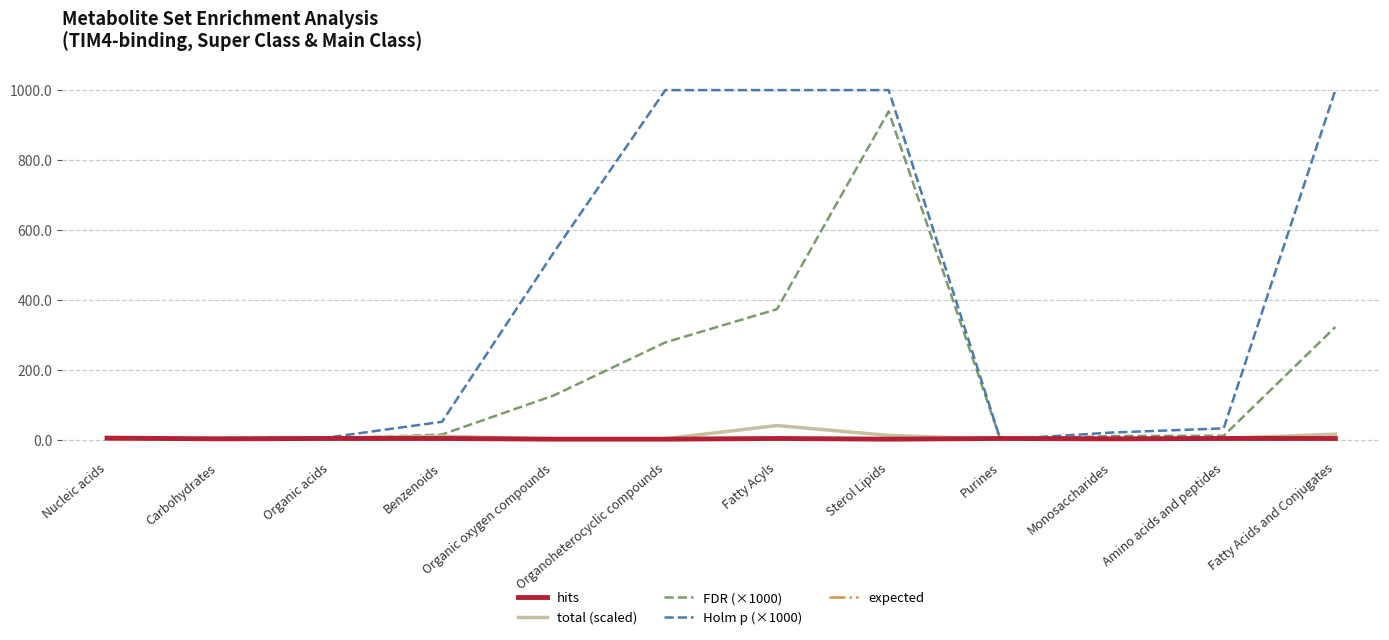

Does the chart have visible grid lines?

Yes